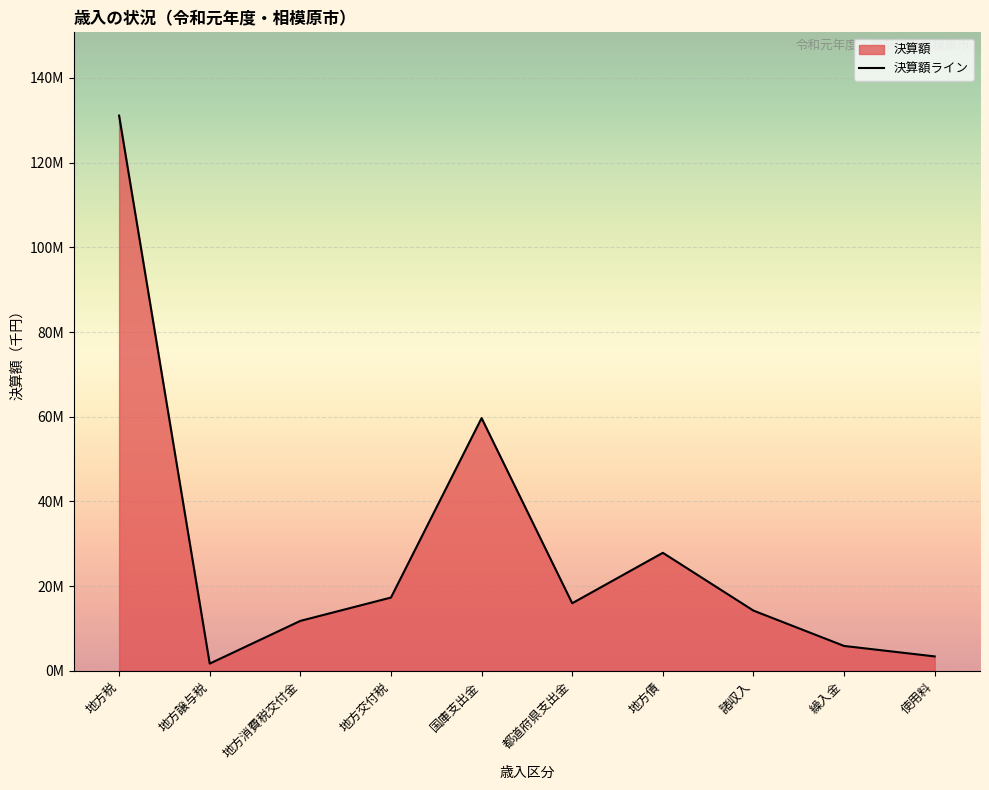

What is the sum of all values?

288879967